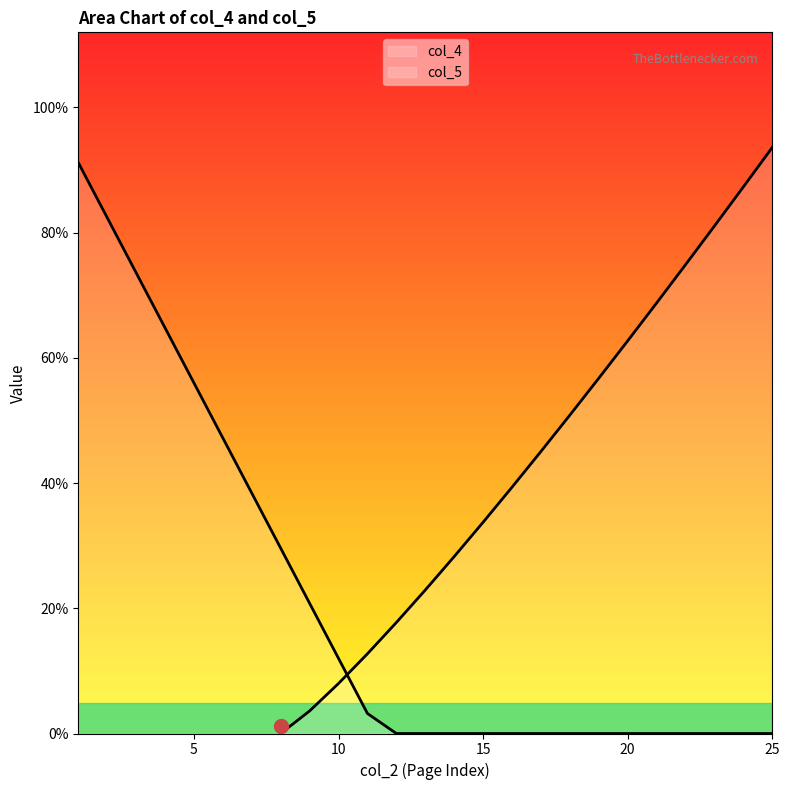

Count the number of data series in this chart.

2